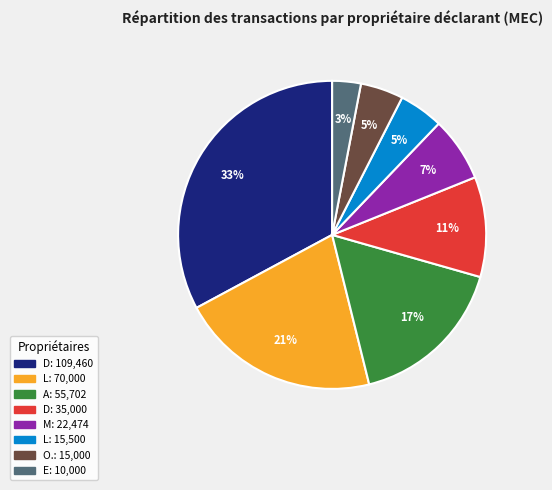

Does any single category account for the majority?

No